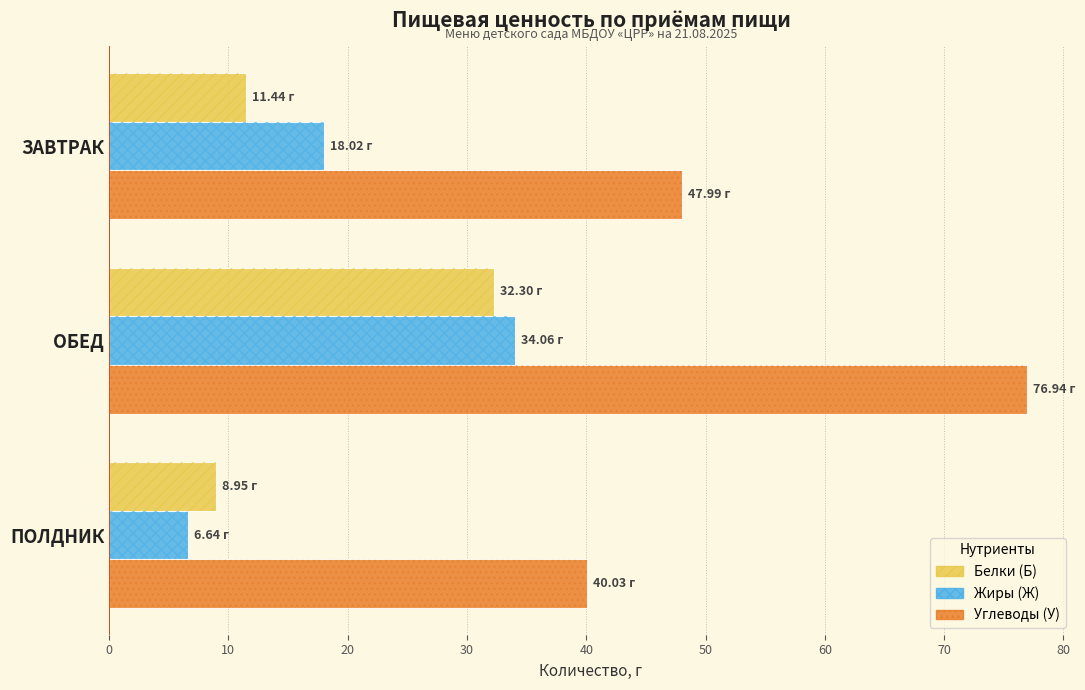

What are all the series names shown in the legend?

Белки (Б), Жиры (Ж), Углеводы (У)